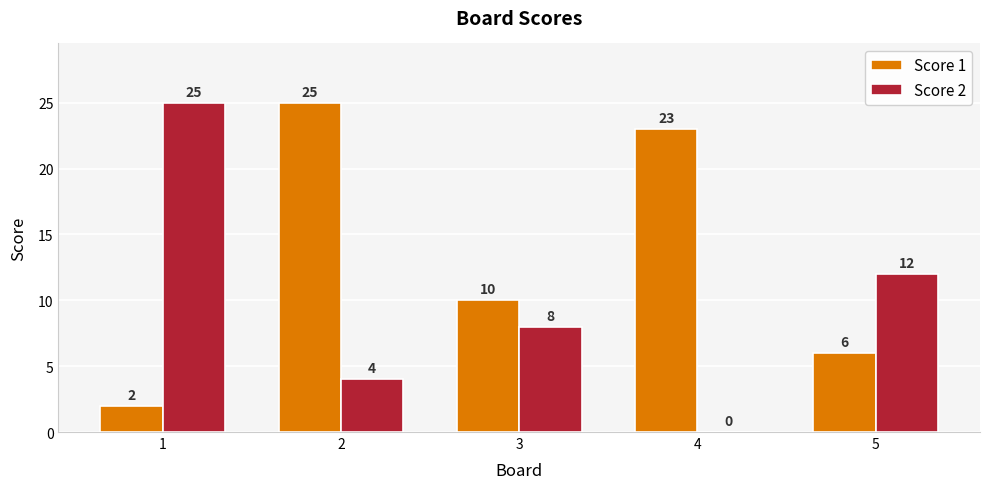

How many series are shown in this chart?

2